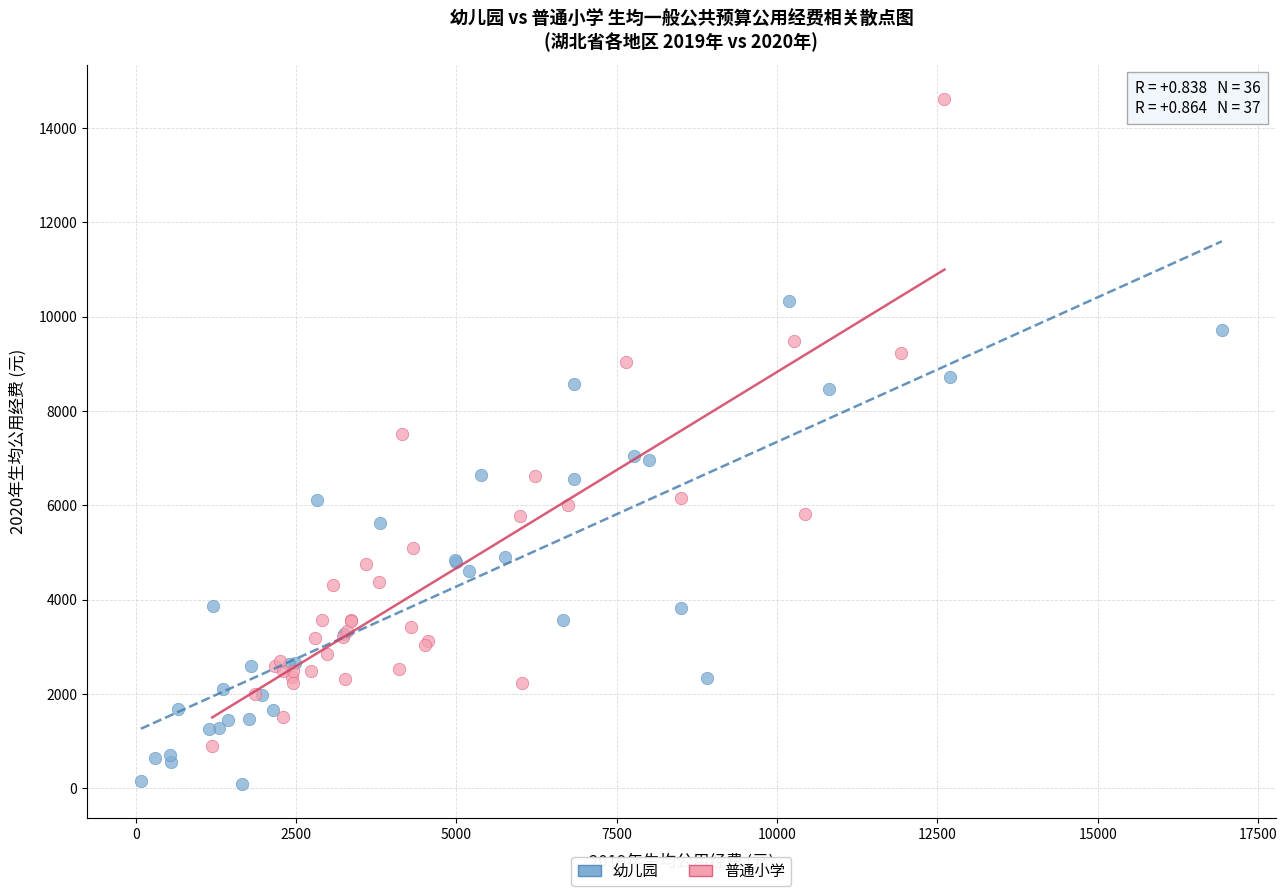

Which series reaches the maximum Y coordinate?

普通小学